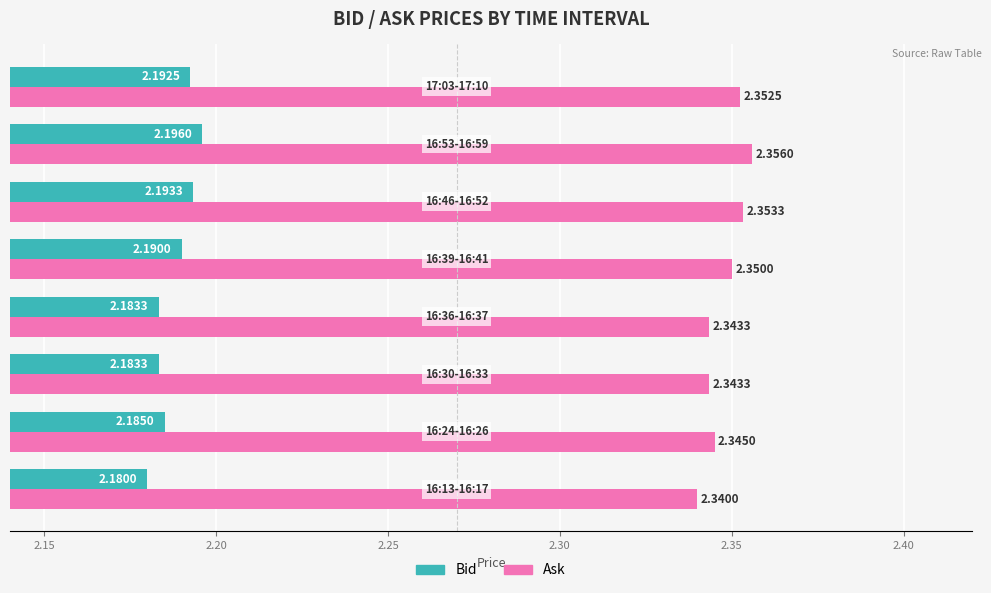

Rank the series by their average value, from highest to lowest.

Ask, Bid